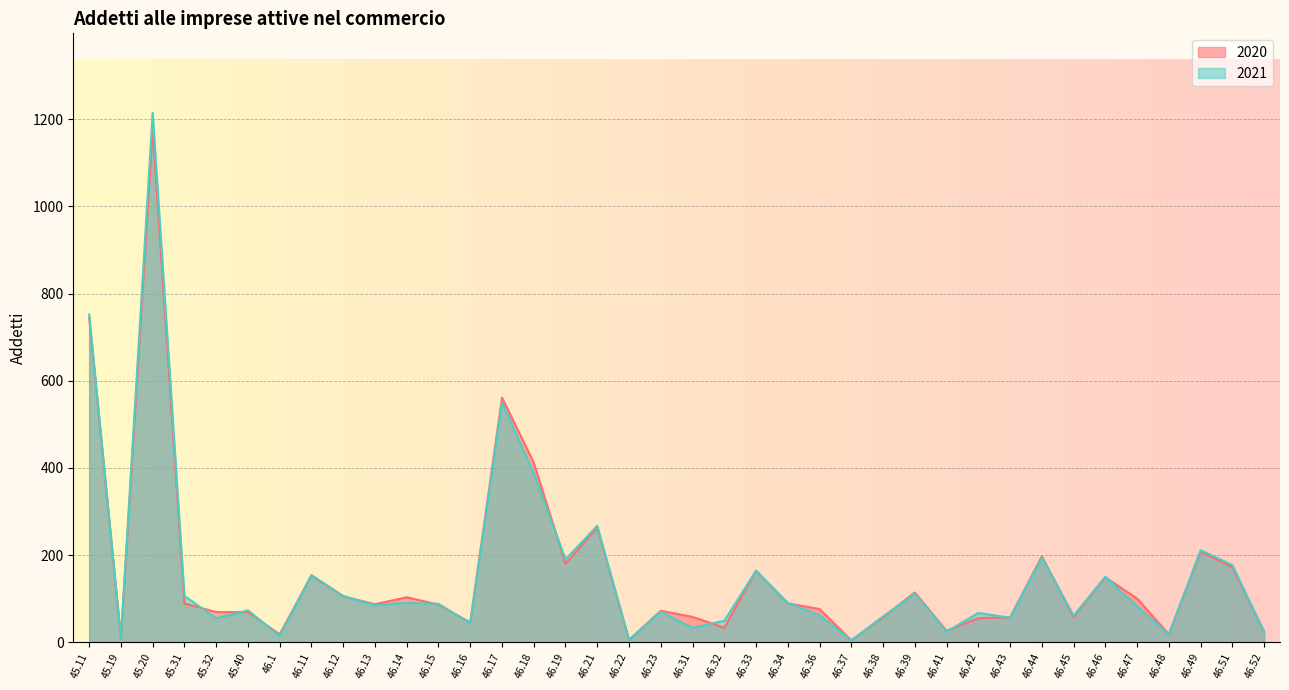

How many data points does each series have?

38